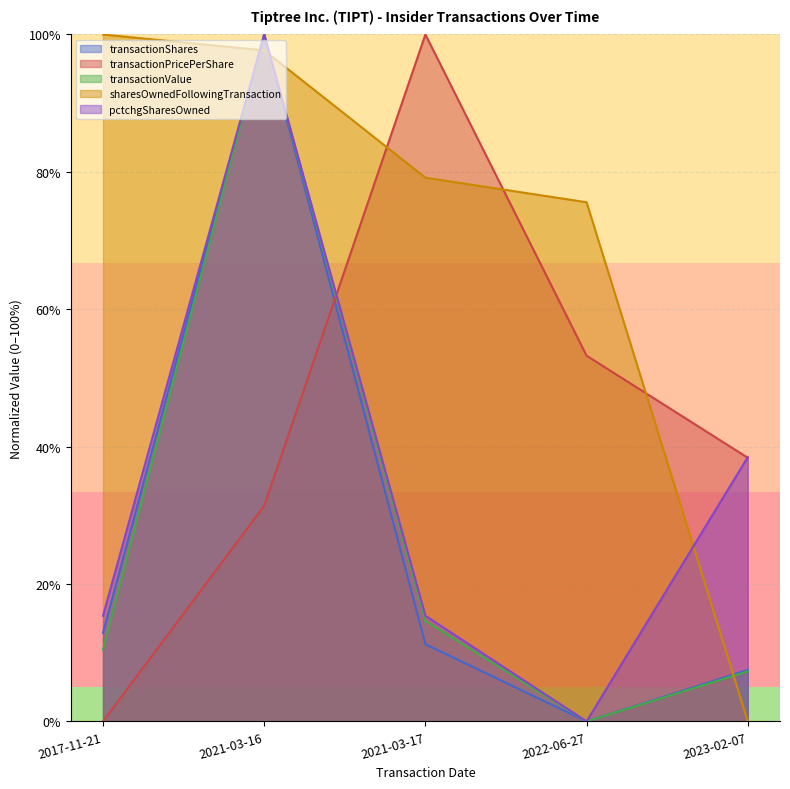

Which label corresponds to the smallest value in the chart?

2022-06-27